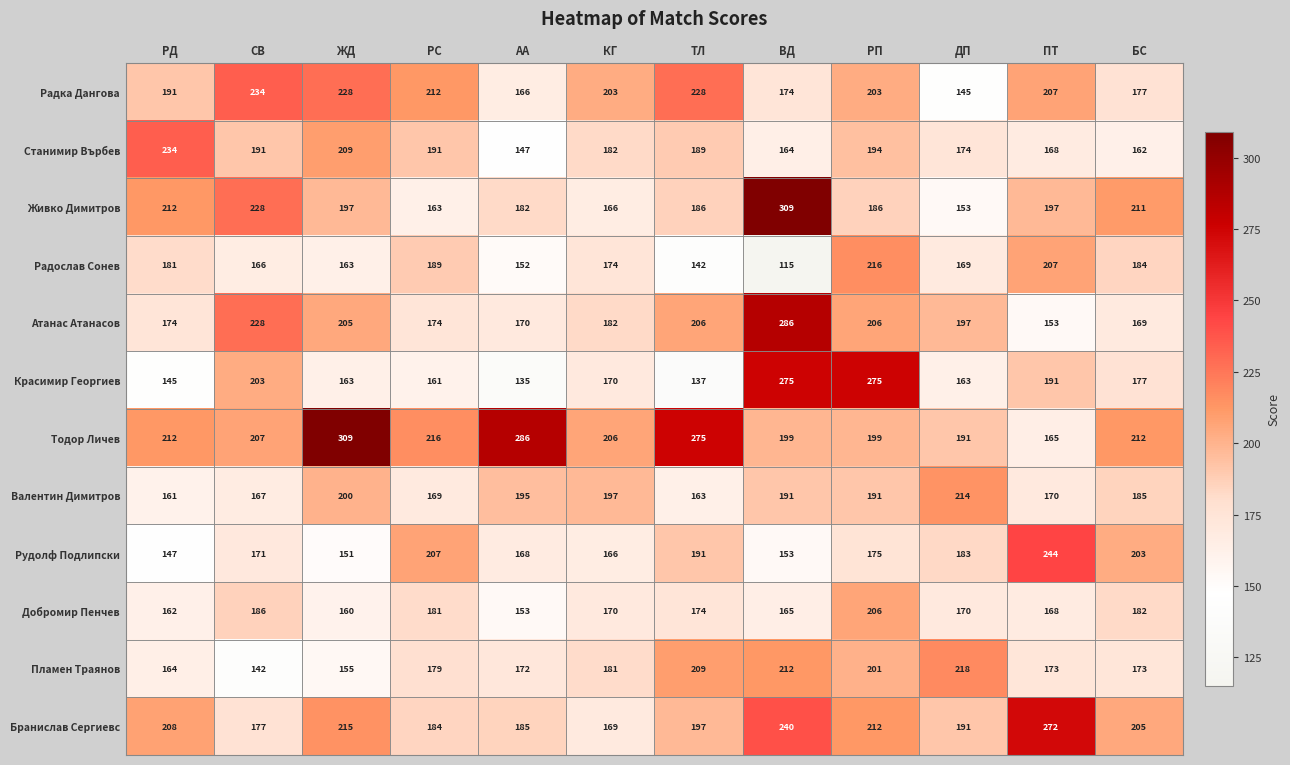

What is the difference between the maximum and minimum values in the Станимир Върбев series?

87